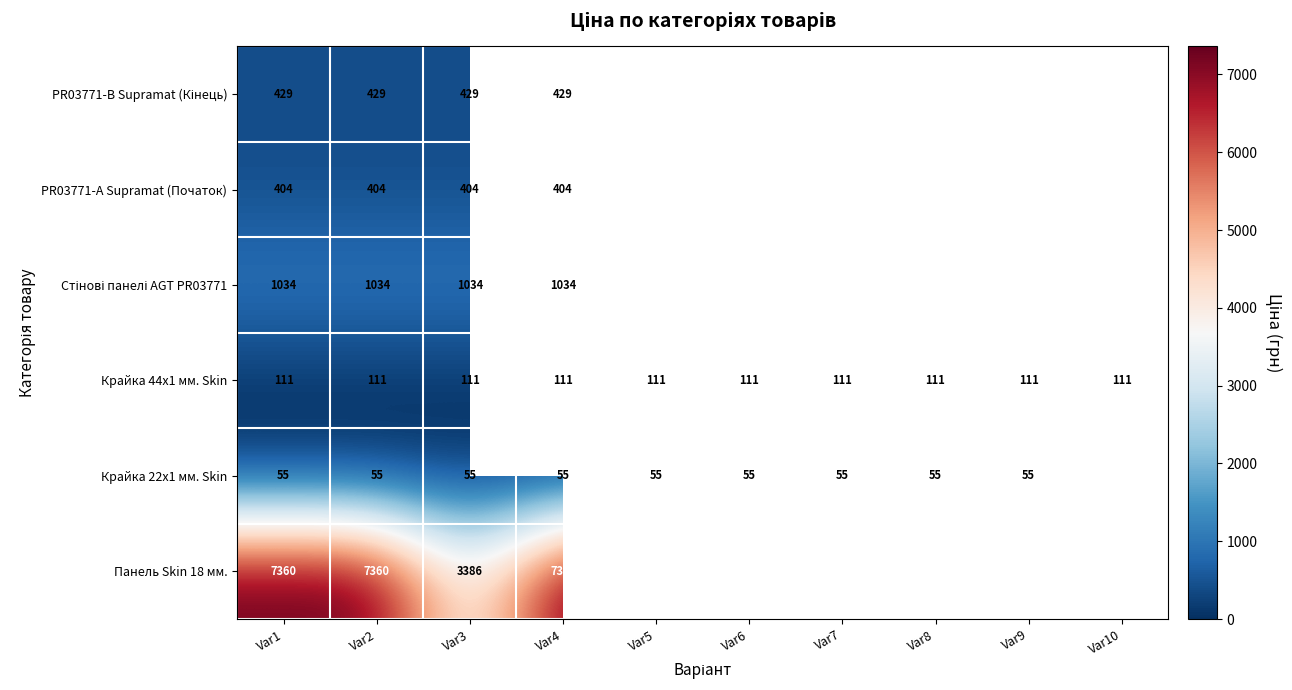

List the labels in order of Панель Skin 18 мм. value, smallest first.

Var3, Var1, Var2, Var4, Var5, Var6, Var7, Var8, Var9, Var10